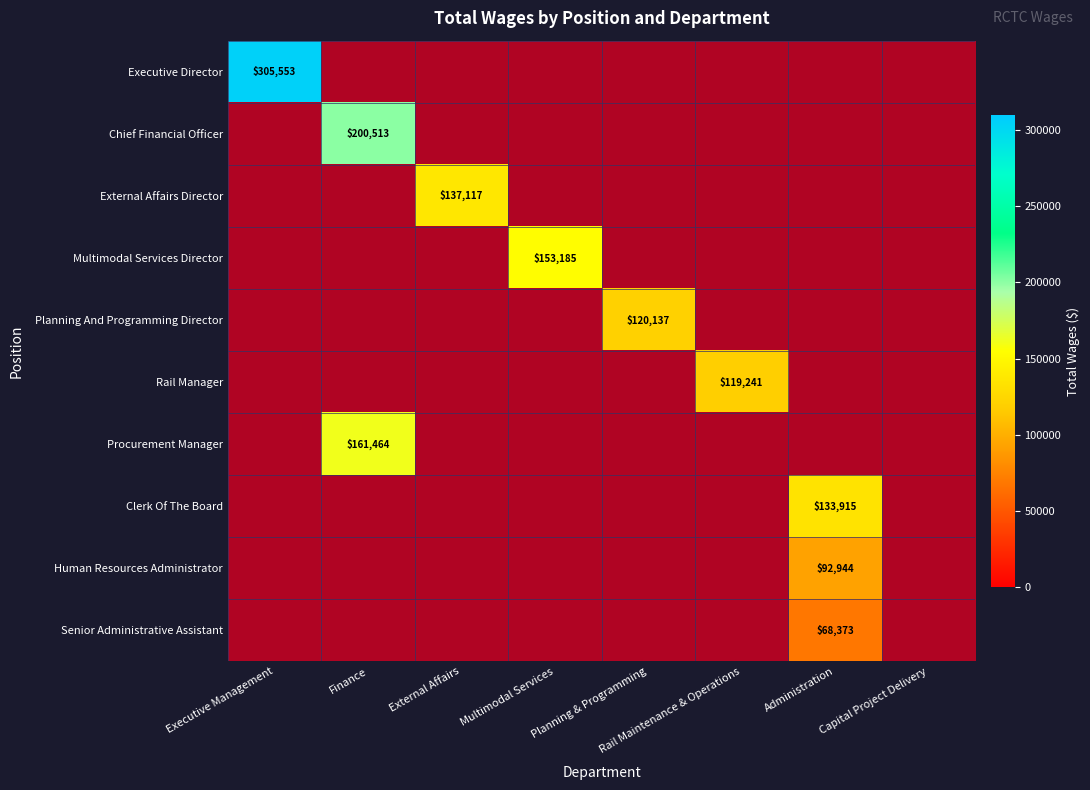

Is the value of Procurement Manager at Executive Management greater than the value of Multimodal Services Director at Finance?

No